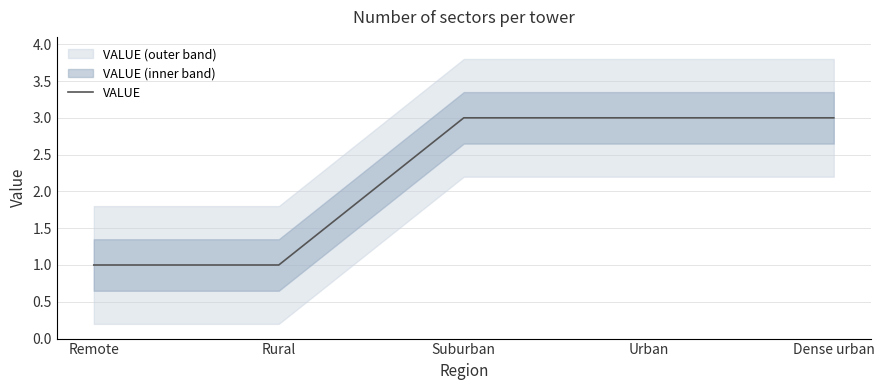

Reading left to right, what are all the values shown in this chart?

1	1	3	3	3